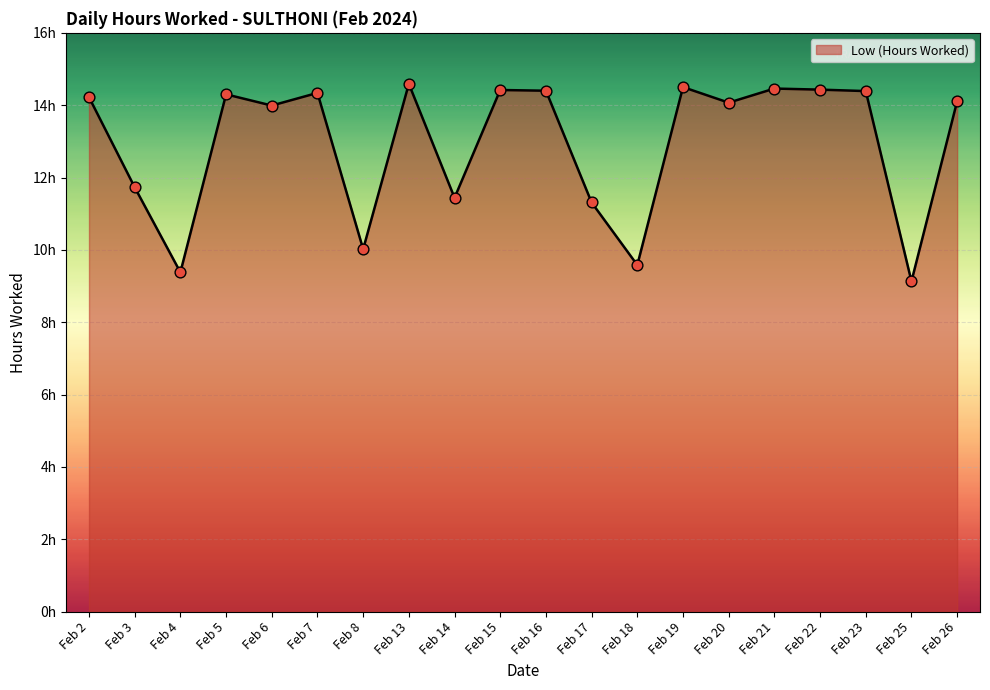

What is the change in value from Feb 5 to Feb 23?

+0.1